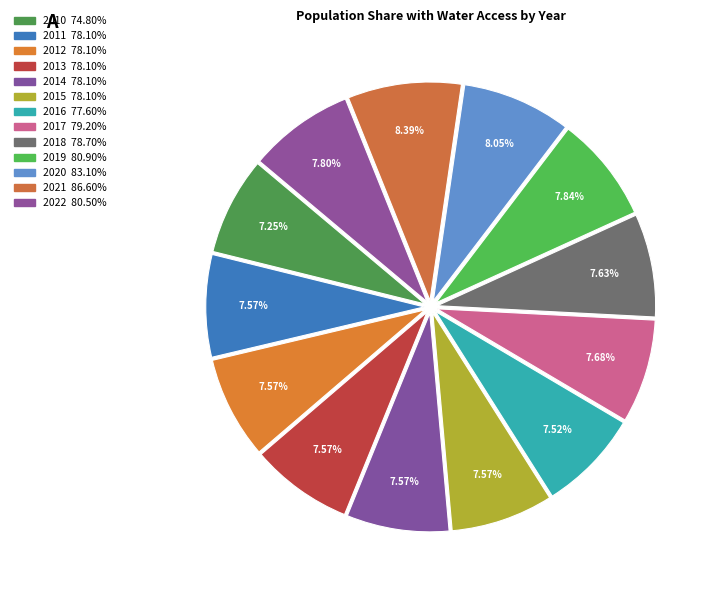

How many slices are in this pie chart?

13